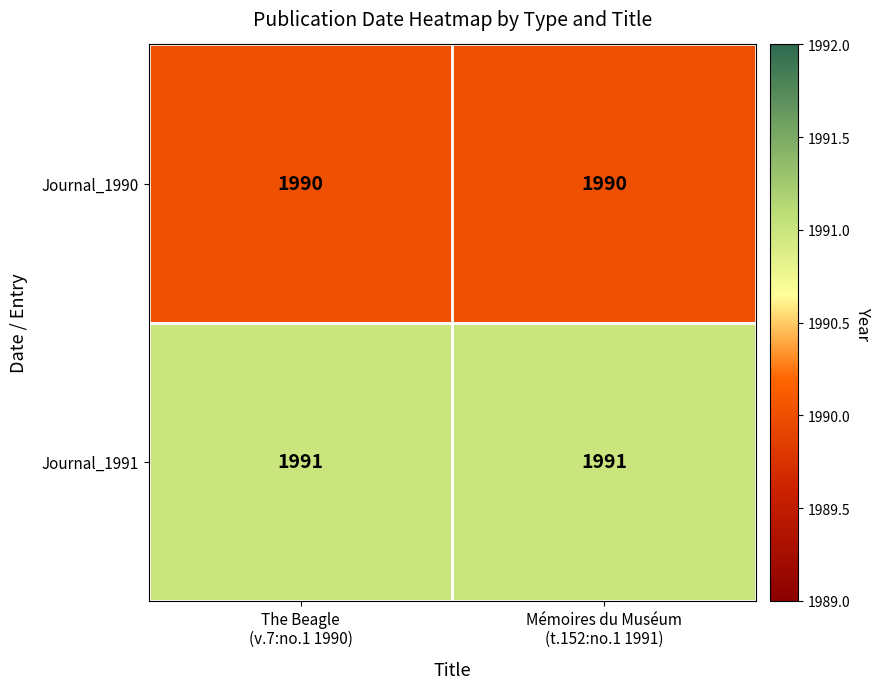

Rank the series by their maximum value, from highest to lowest.

Journal_1991, Journal_1990